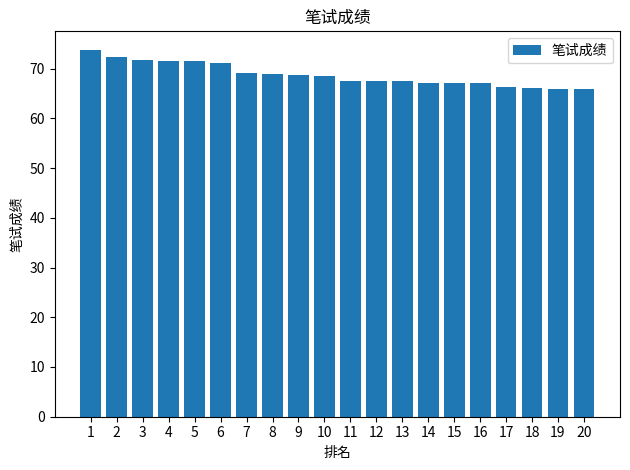

What is the difference between the maximum and minimum values?

8.0